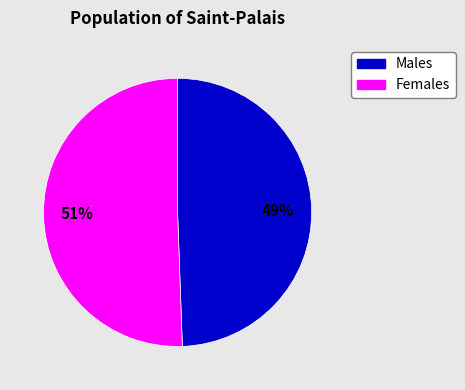

To the nearest percent, what is the average slice percentage?

50%